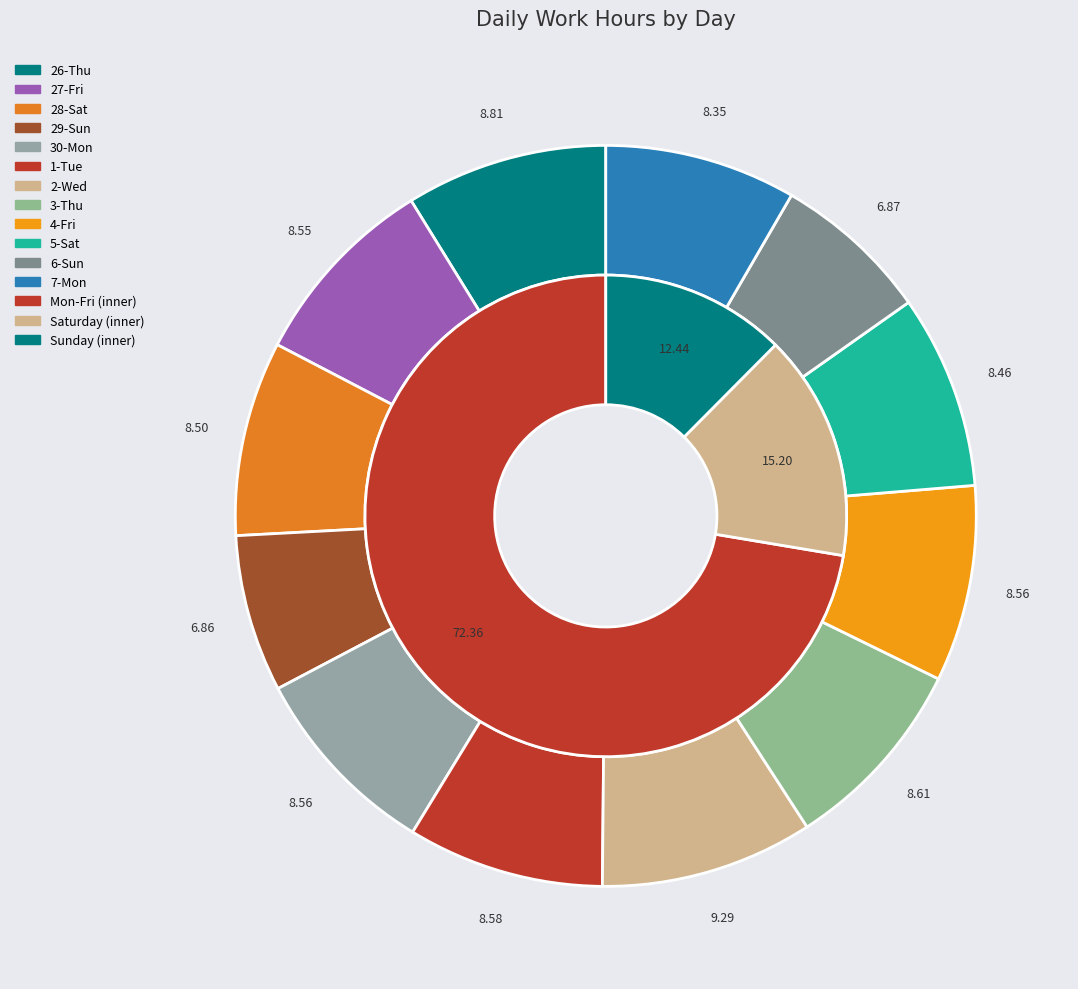

Which category has the smallest portion of the pie?

29-Sun